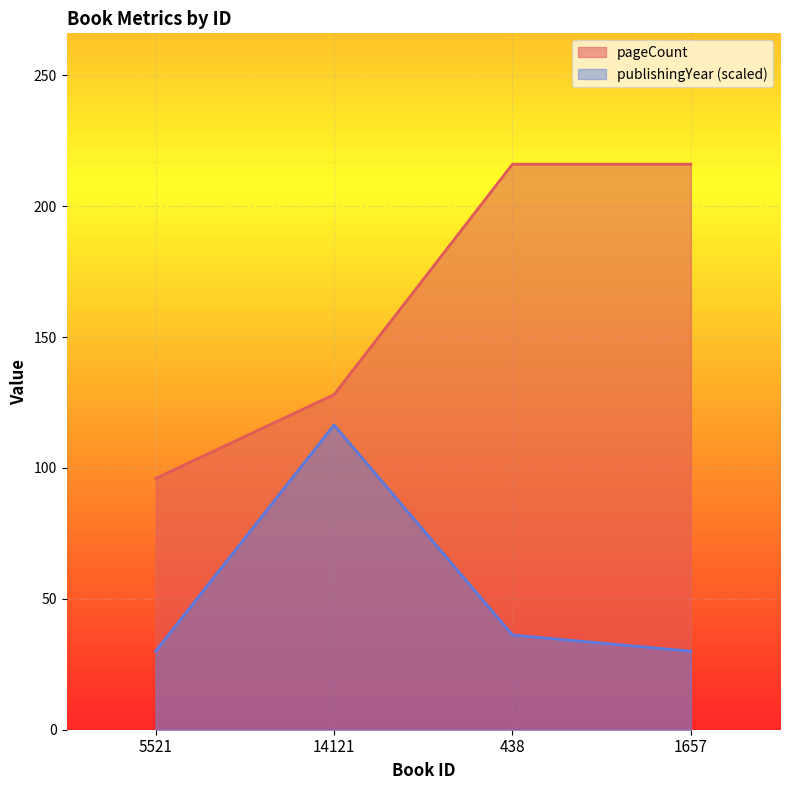

Rank the series at 5521 from highest to lowest value.

pageCount, publishingYear (scaled)